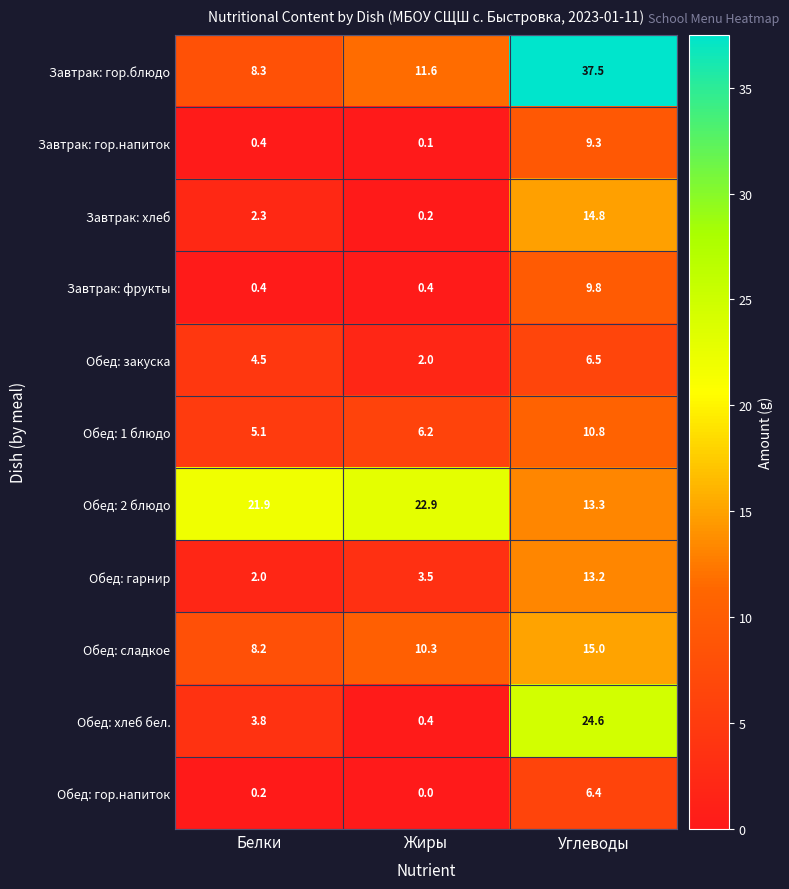

At which label does Обед: закуска first exceed 4?

Белки